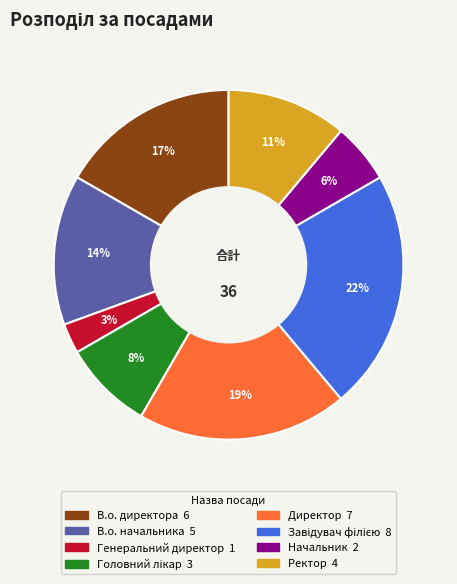

What percentage is the В.о. начальника slice, to the nearest percent?

14%